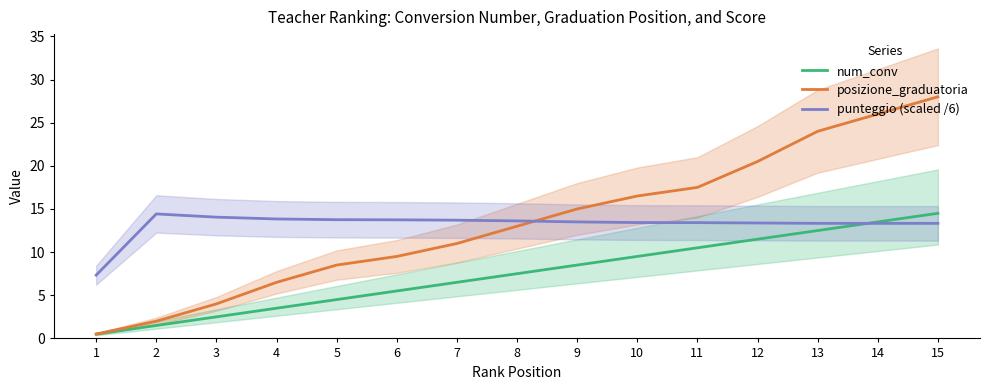

What is the maximum value shown in the chart?

28.0